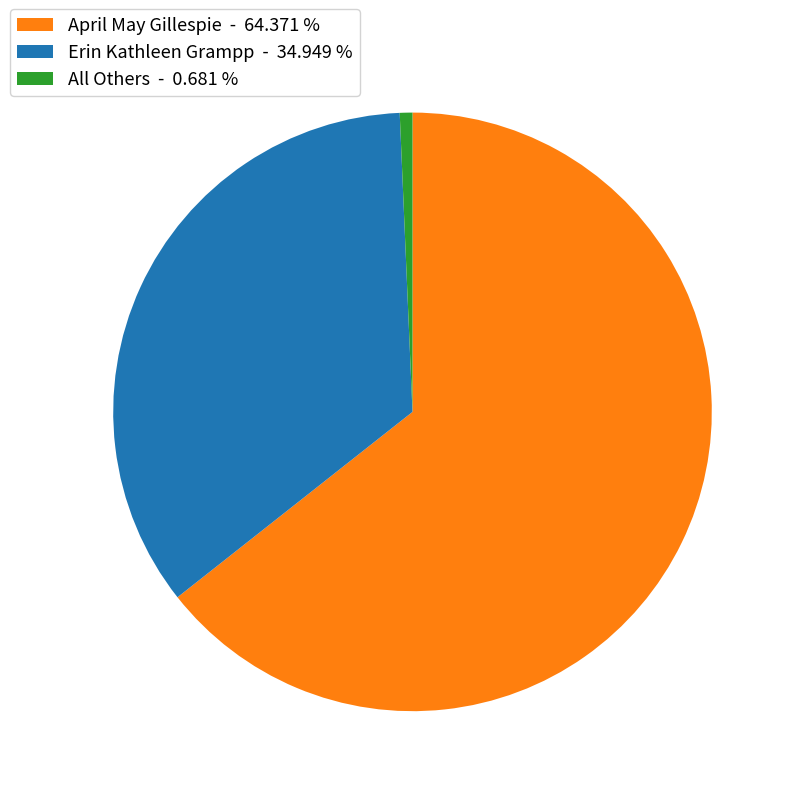

Combined, do Erin Kathleen Grampp - 34.949 % and All Others - 0.681 % account for over 50%?

No